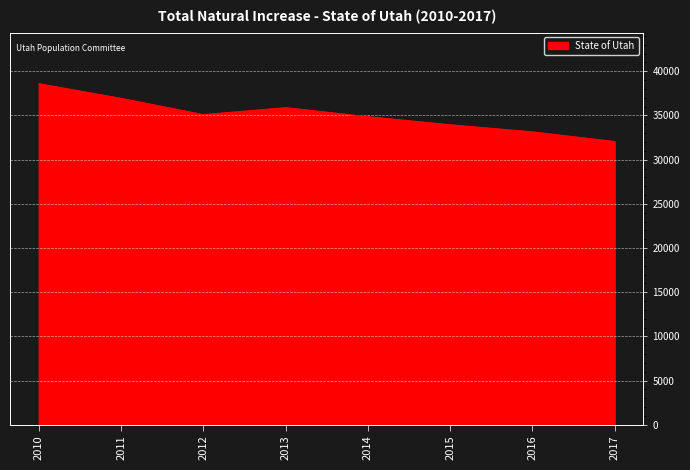

What is the greatest value displayed?

38597